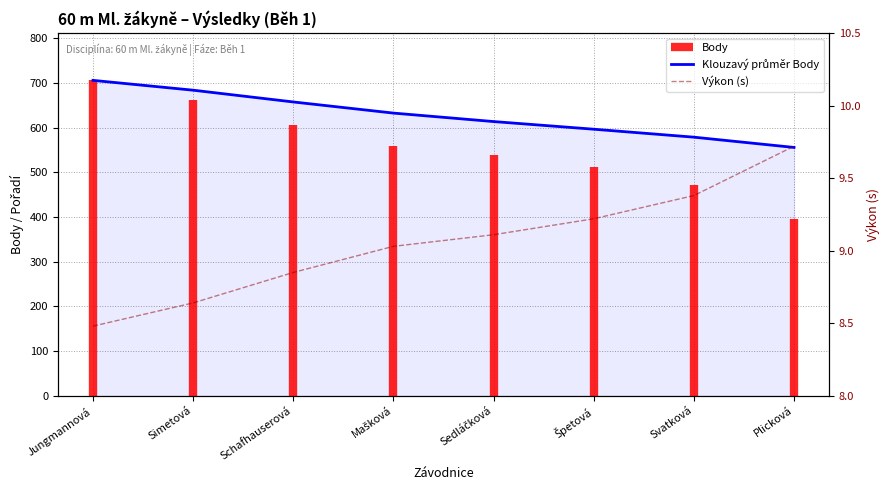

At how many categories does at least one series exceed 463?

8